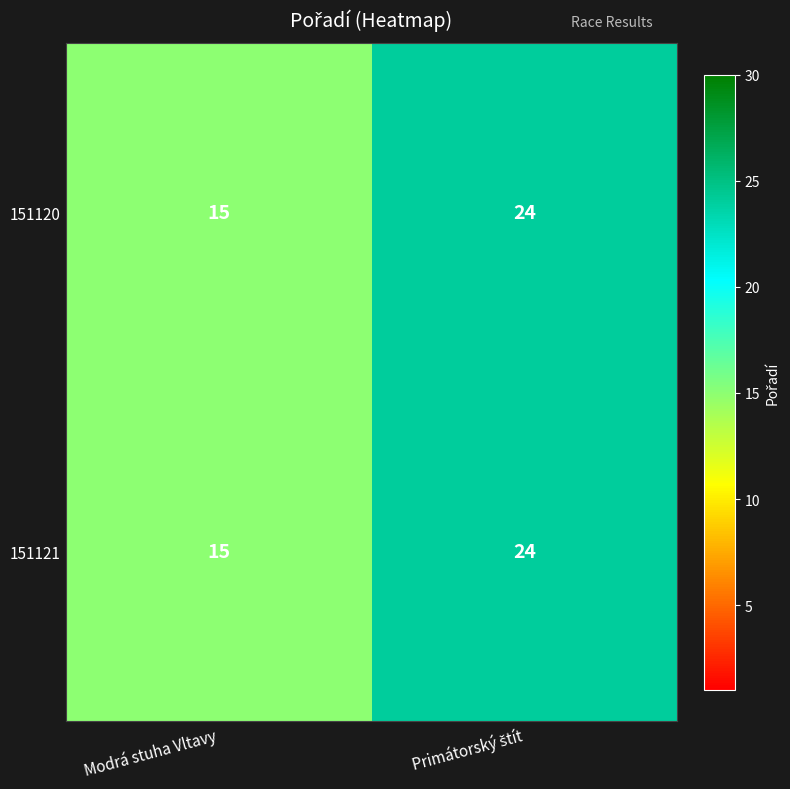

What is the sum of all 151121 values?

39